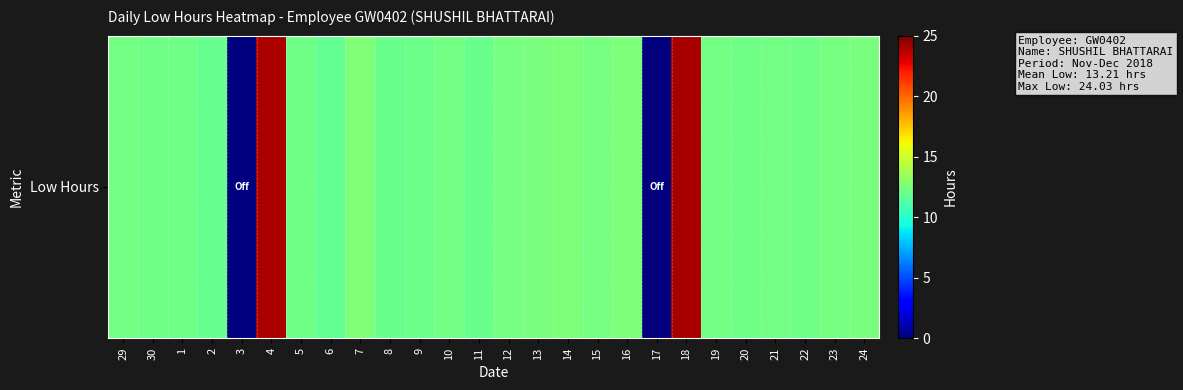

Reading left to right, what are all the values shown in this chart?

29=12.2	30=12.1	1=12.1	2=11.9	3=0.0	4=23.9	5=12.2	6=11.8	7=12.7	8=12.0	9=12.1	10=12.2	11=12.0	12=12.4	13=12.4	14=12.5	15=12.3	16=12.5	17=0.0	18=24.0	19=12.2	20=12.1	21=12.2	22=12.2	23=12.4	24=12.4